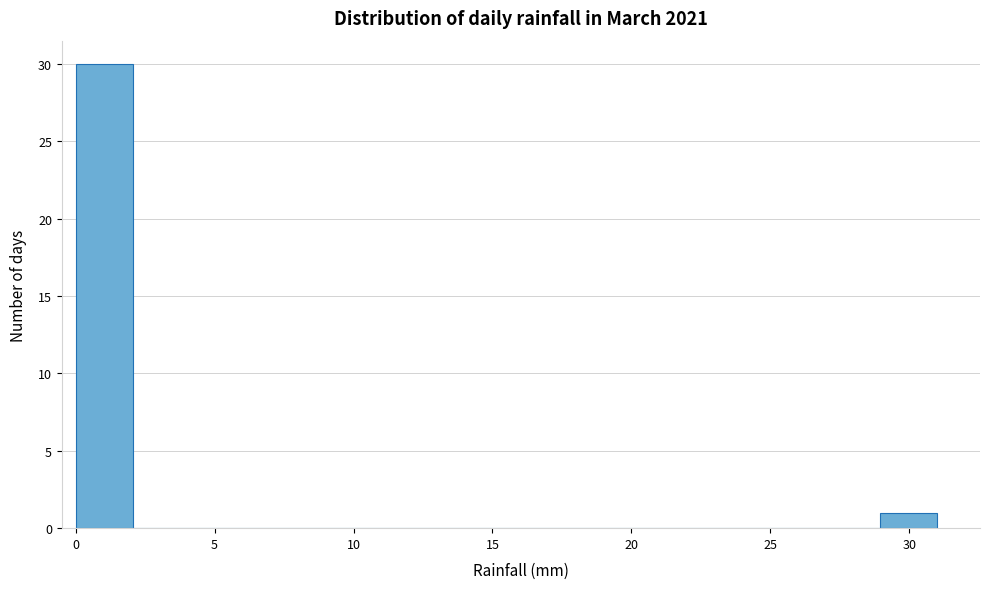

Which range on the x-axis has the tallest bar?

0.0 to 2.0